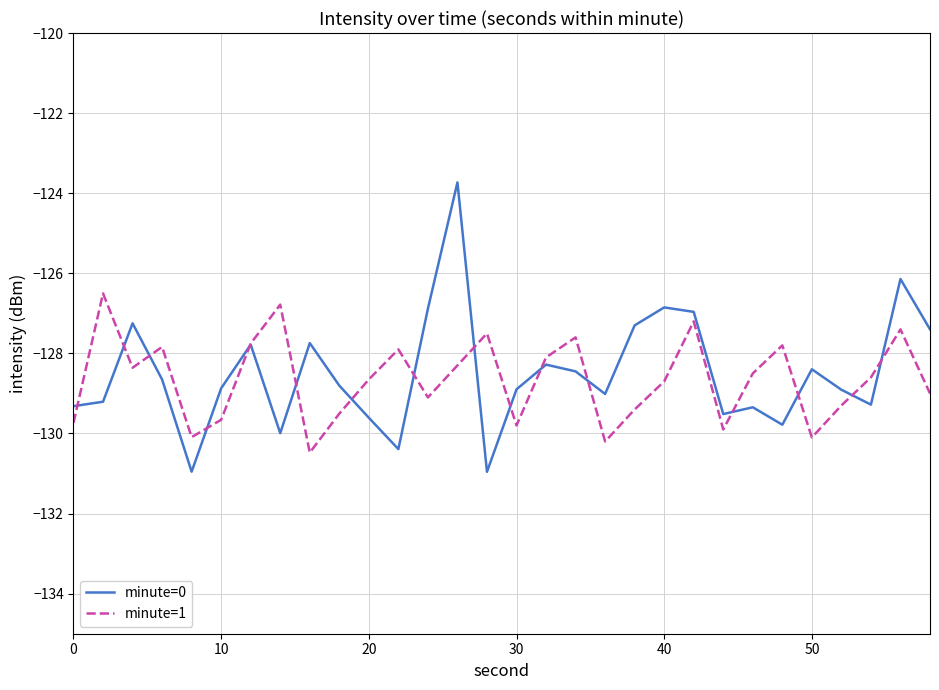

What is the highest value of the minute=0 series?

-123.7